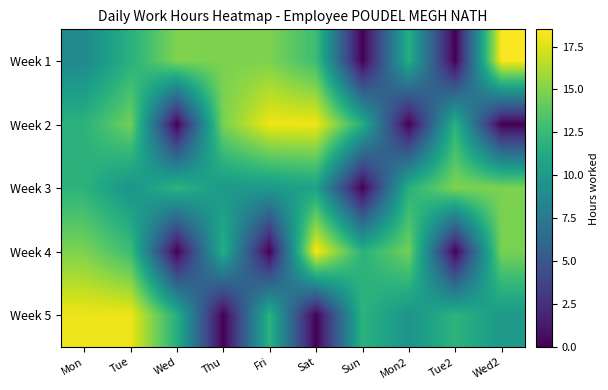

Rank the series by their maximum value, from lowest to highest.

Week 3, Week 2, Week 5, Week 1, Week 4